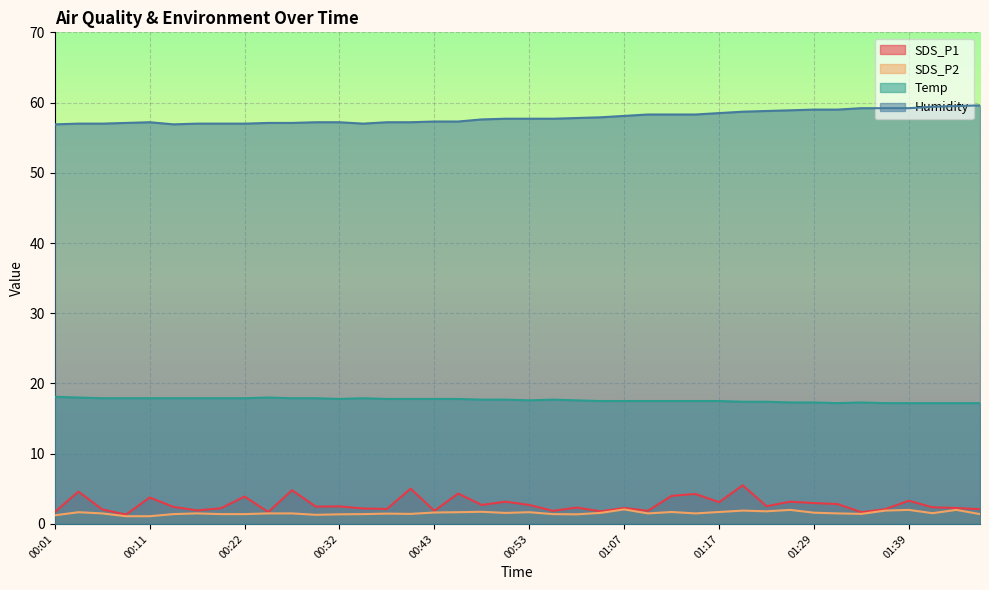

Is the value of Temp at 01:01 greater than the value of Humidity at 01:26?

No